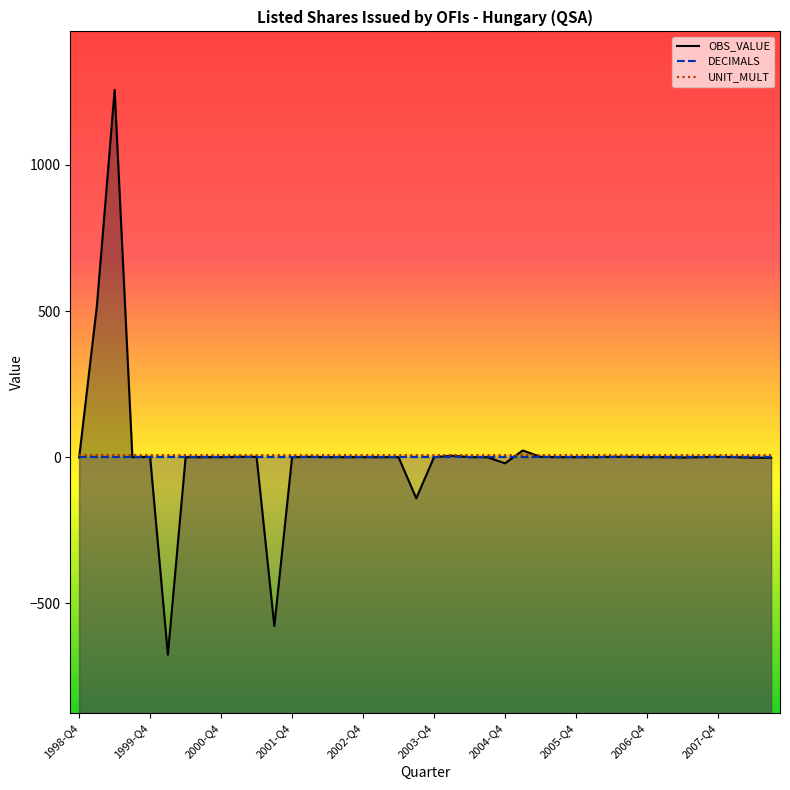

At which category is the sum across all series the highest?

1999-Q2